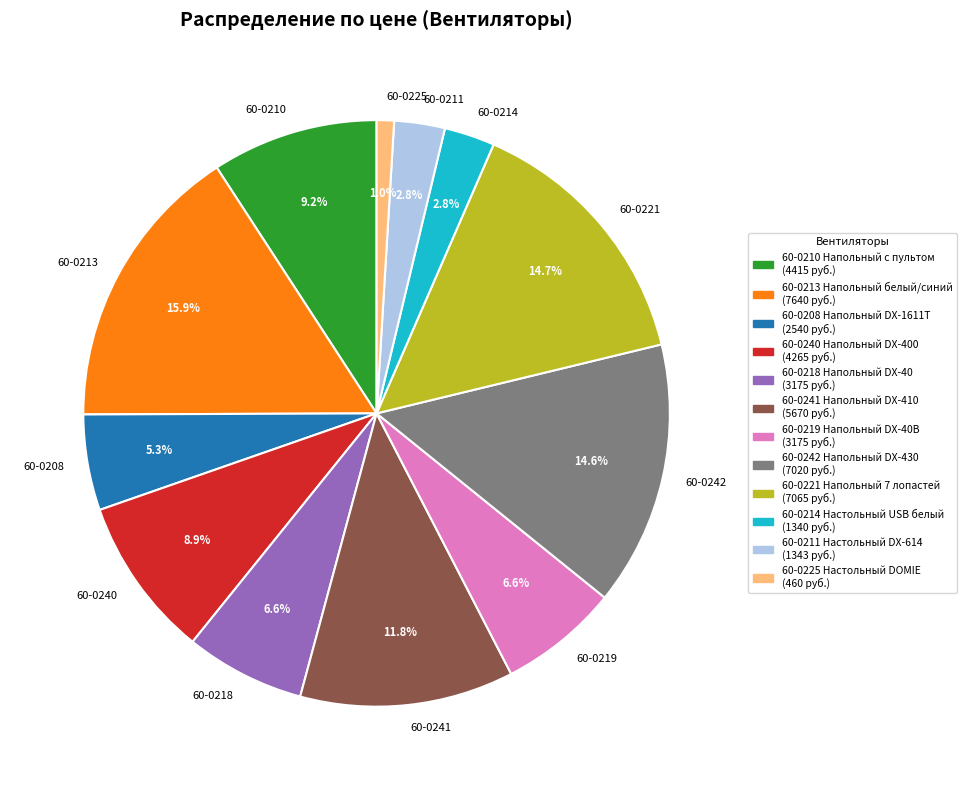

What is the ratio of the value at 60-0208 to the value at 60-0210?

0.6